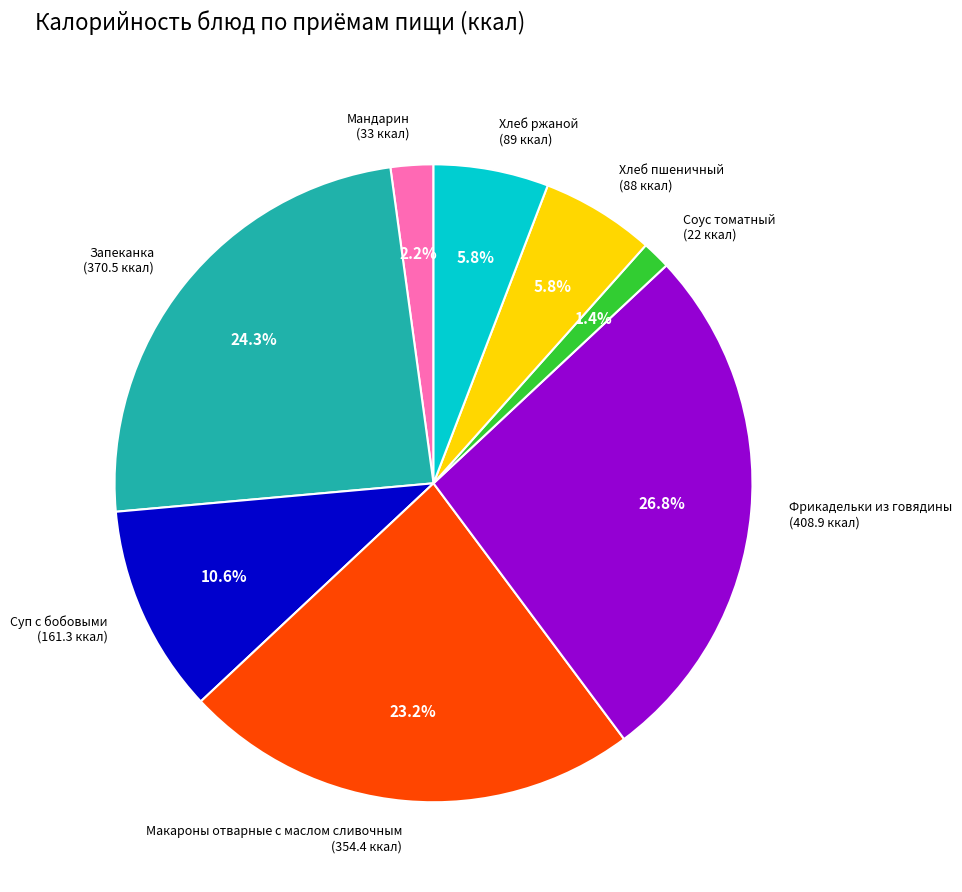

Does Фрикадельки из говядины represent more than half of the total?

No